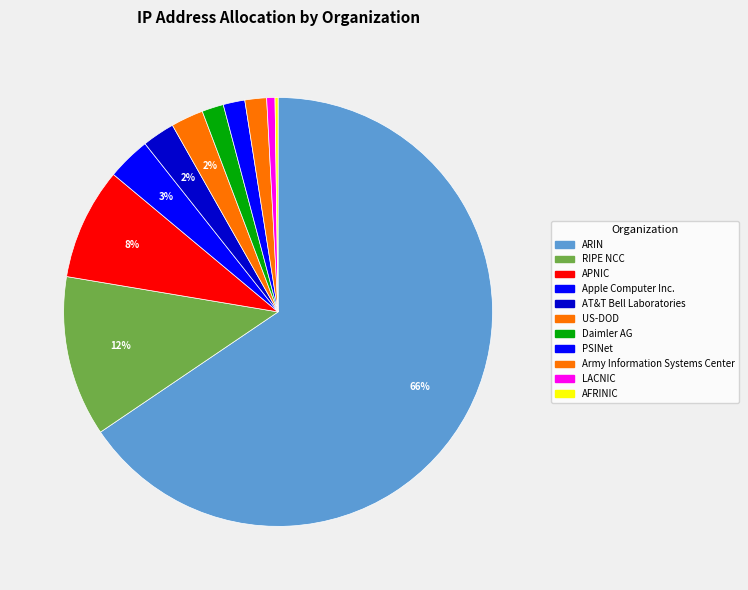

Rank the categories by value from lowest to highest.

AFRINIC, LACNIC, Army Information Systems Center, PSINet, Daimler AG, US-DOD, AT&T Bell Laboratories, Apple Computer Inc., APNIC, RIPE NCC, ARIN